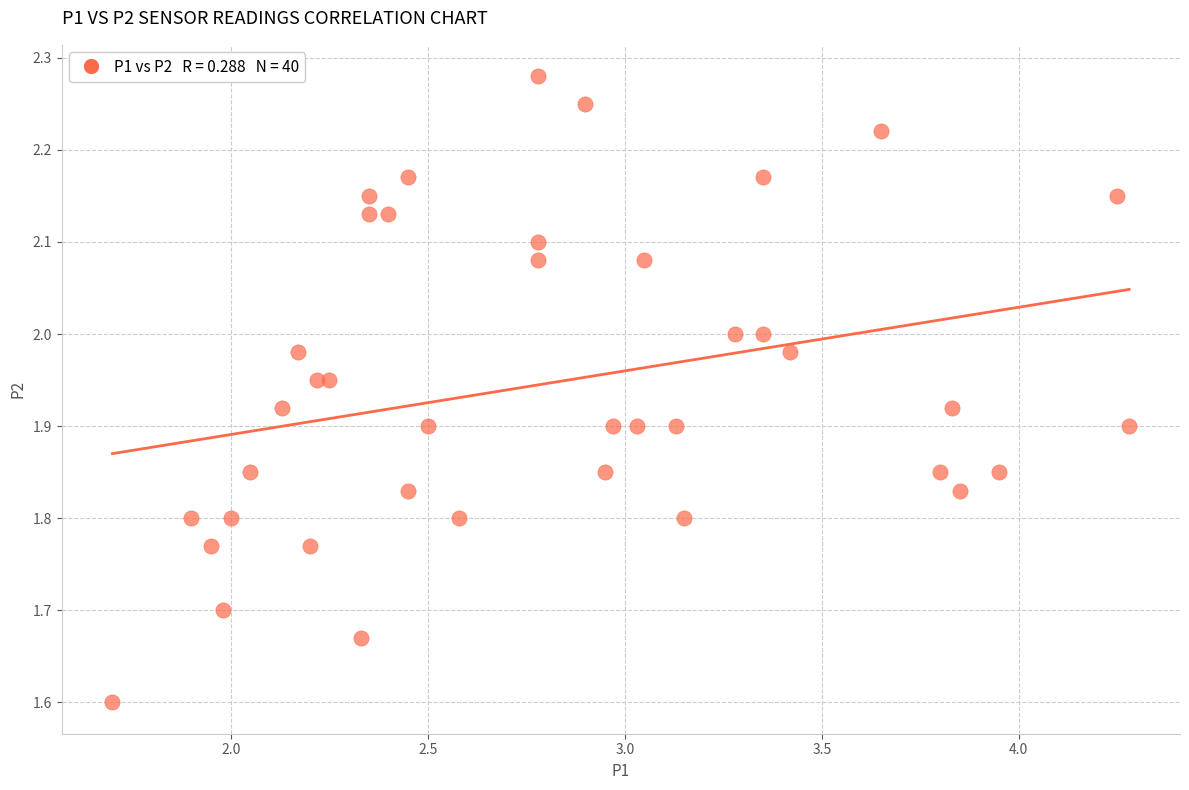

What Y value in the scatter plot is closest to 1?

1.6